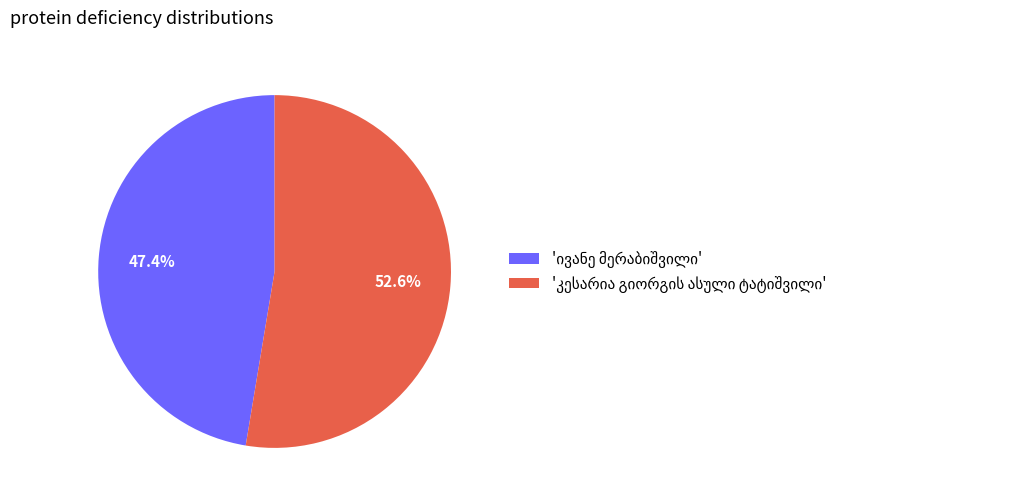

To the nearest percent, what is the average slice percentage?

50%